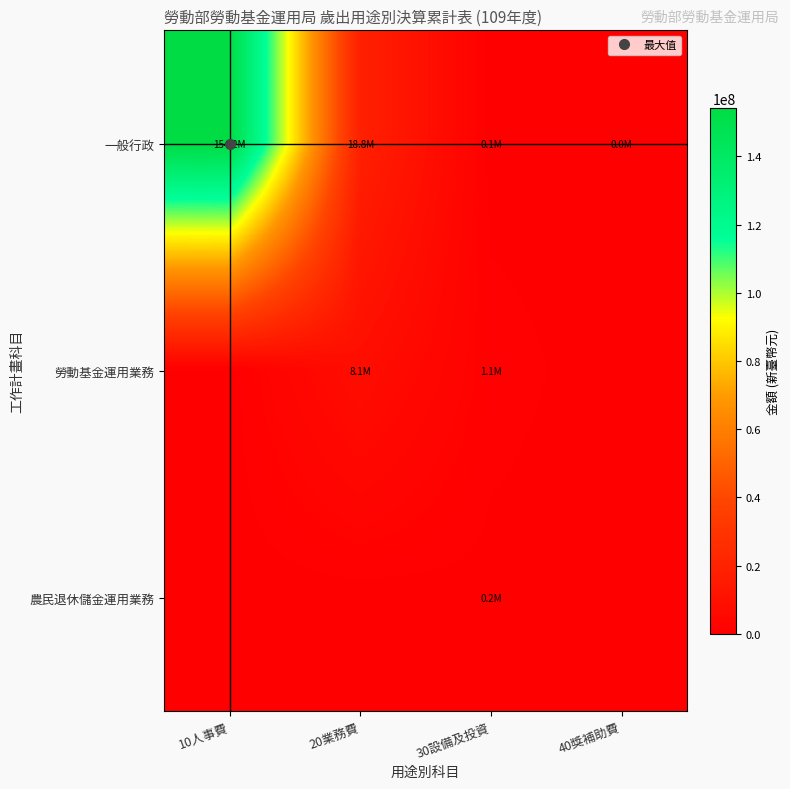

Reading left to right, what are all the values shown in this chart?

一般行政: 10人事費=154229972	20業務費=18760357	30設備及投資=110617	40獎補助費=7200
勞動基金運用業務: 10人事費=0	20業務費=8059092	30設備及投資=1083876	40獎補助費=0
農民退休儲金運用業務: 10人事費=0	20業務費=0	30設備及投資=239469	40獎補助費=0